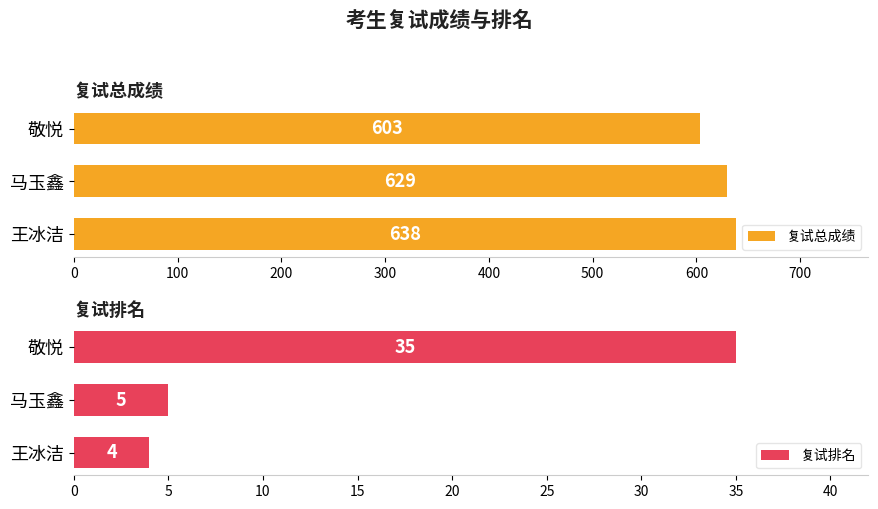

Read the 复试排名 value at 敬悦, to the nearest 5.

35